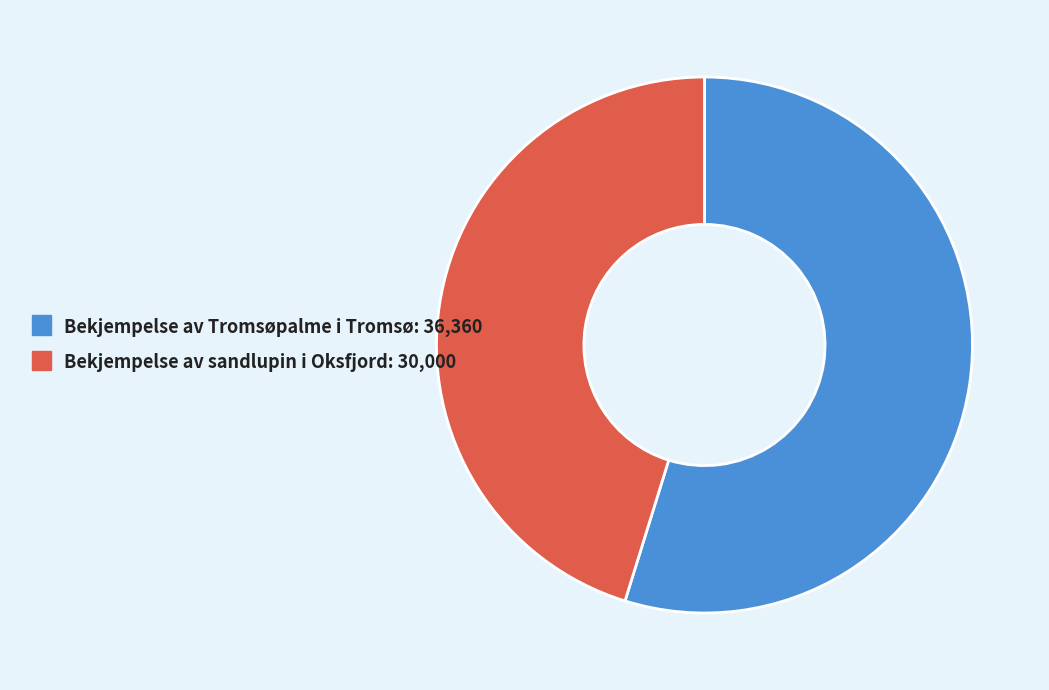

How many slices are in this pie chart?

2